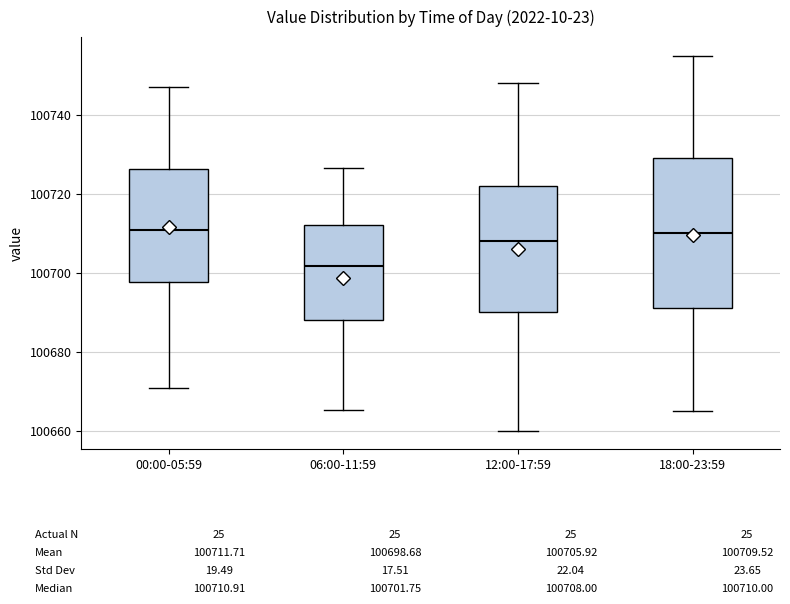

Where does the upper whisker of the box for 00:00-05:59 end on the y-axis? The values are not printed on the chart, so give them approximately, as read against the axis.

100748